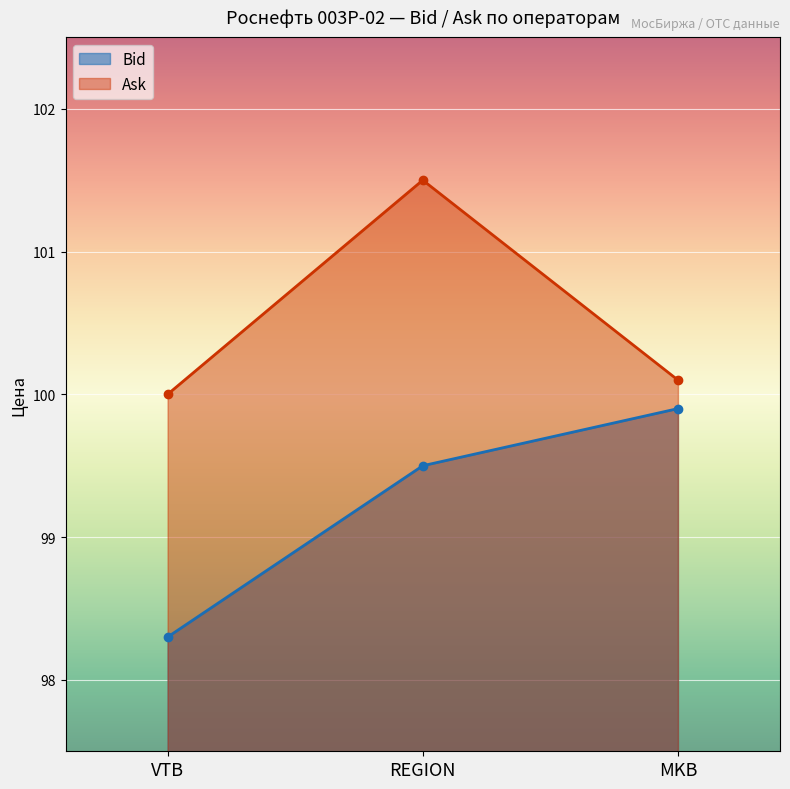

Reading left to right, extract all data points from this chart.

Bid: VTB=98.3	REGION=99.5	MKB=99.9
Ask: VTB=100.0	REGION=101.5	MKB=100.1